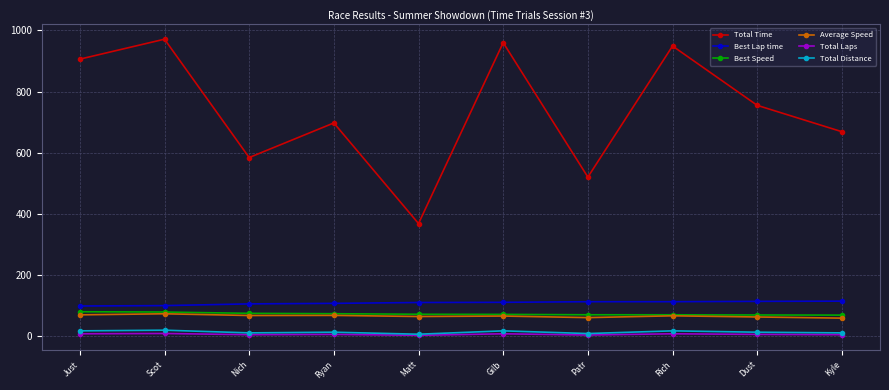

True or false: Total Time has more than 1 interior local peaks.

True